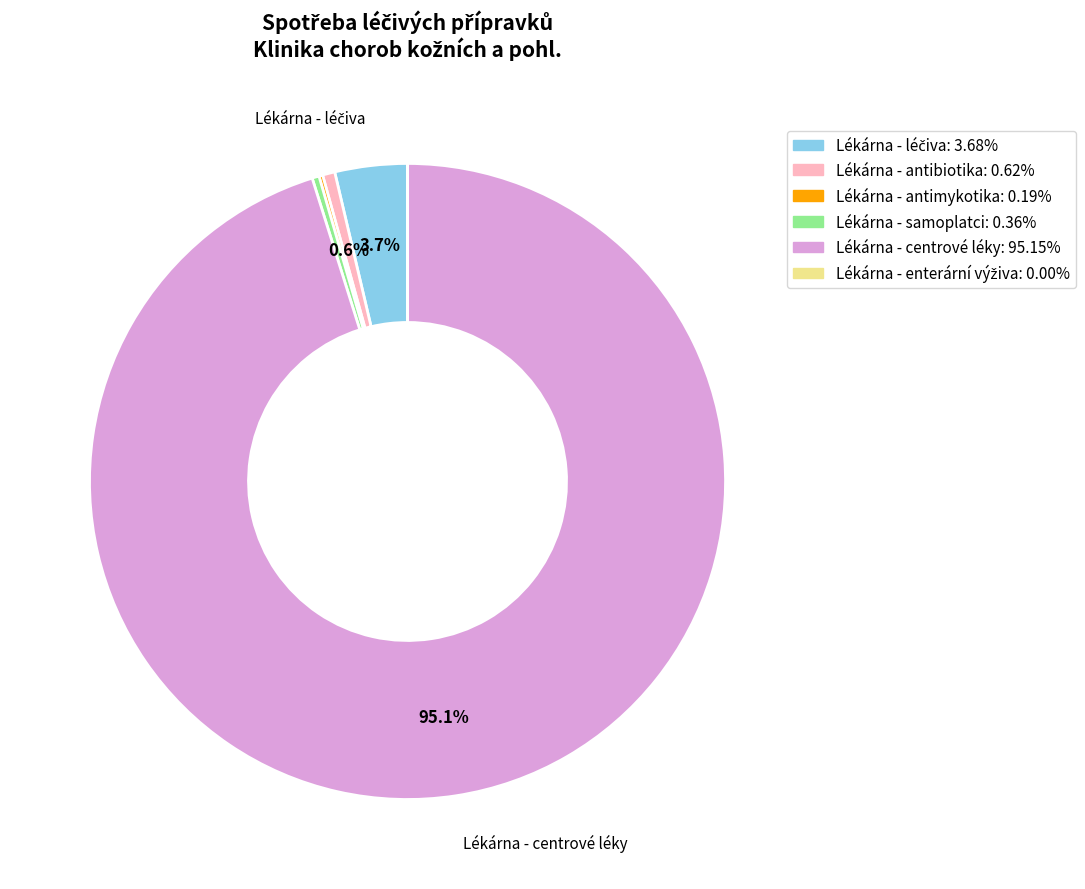

What percentage is NOT represented by Lékárna - antibiotika?

99.4%